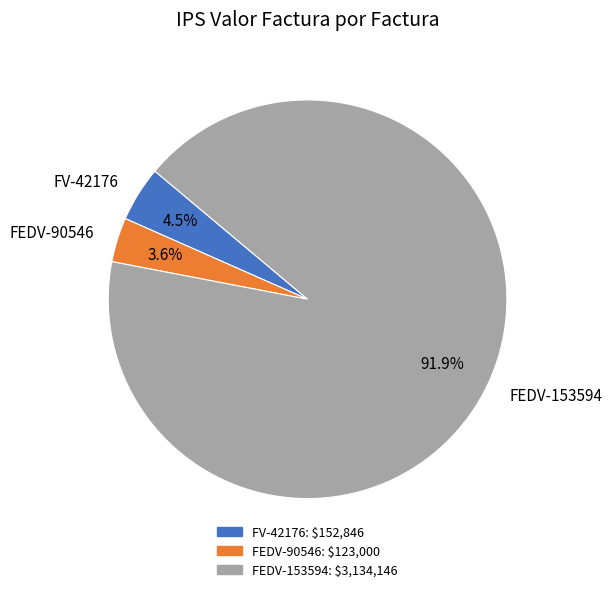

Which category has the biggest portion of the pie?

FEDV-153594